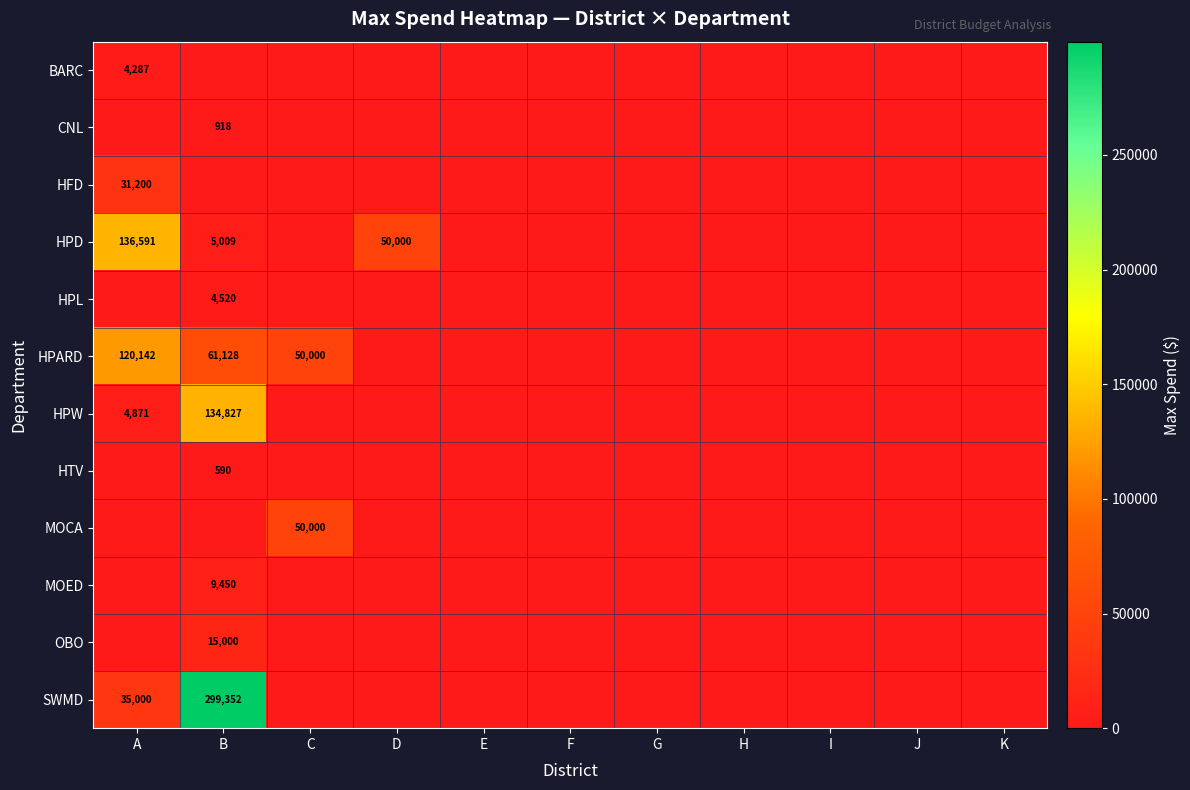

Is it true that BARC equals 4287 at A?

True